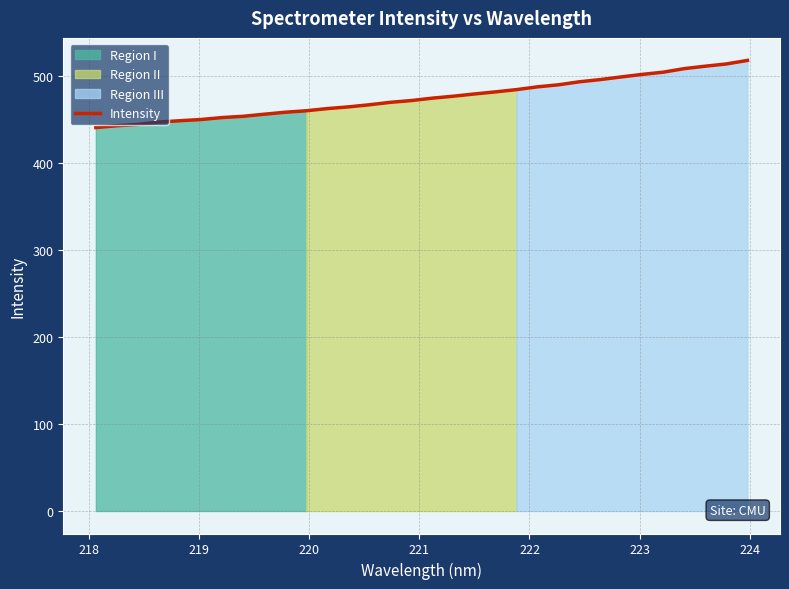

What is the lowest value of the Intensity series?

440.7